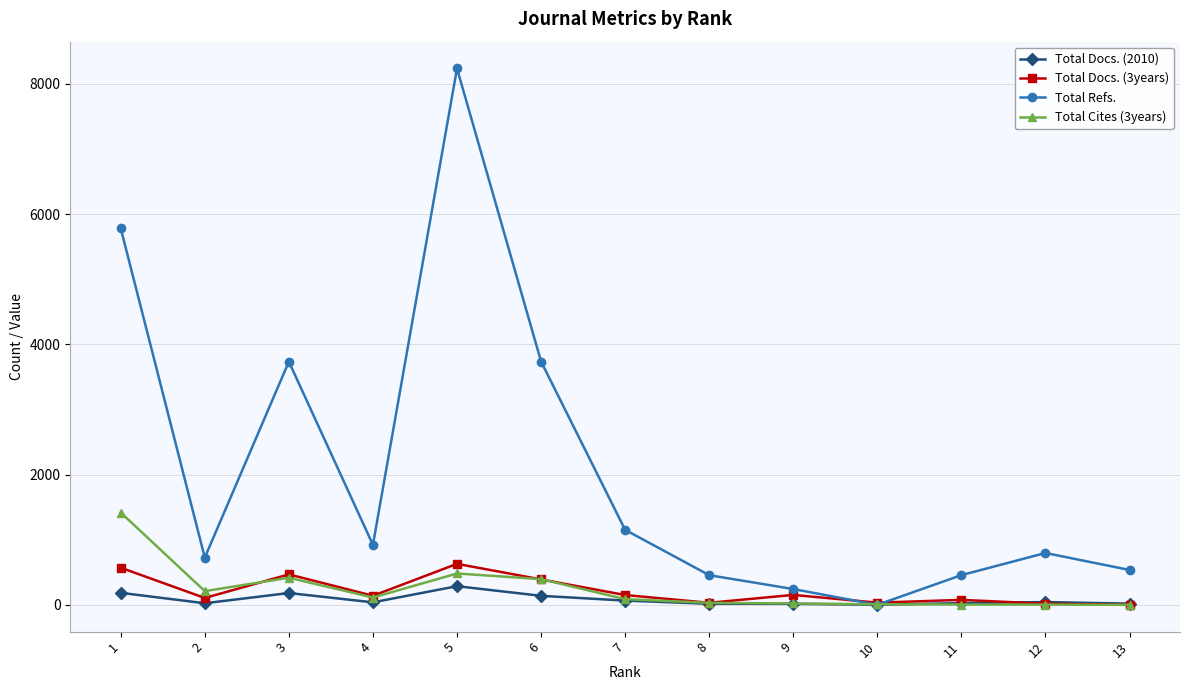

Where is the first local minimum for Total Refs.?

2